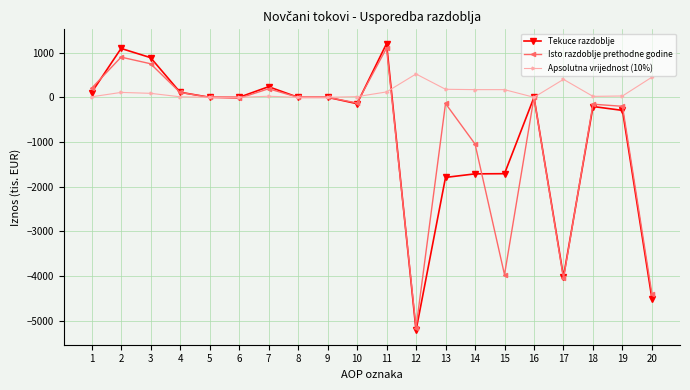

At which category is the sum across all series the highest?

11